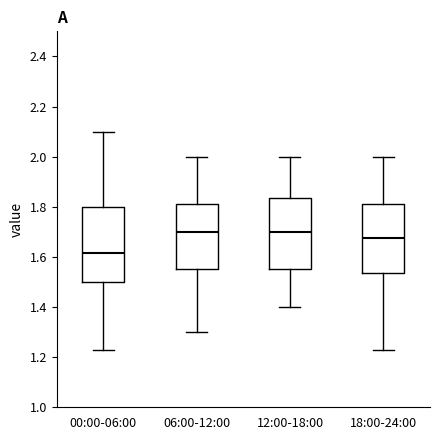

Reading left to right, read every box against the y-axis: the position of its median line, the range the box covers, and the ends of its whiskers. The values are not printed on the chart, so give them approximately, as read against the axis.

00:00-06:00: median 1.62, box 1.50 to 1.80, whiskers 1.24 to 2.10
06:00-12:00: median 1.70, box 1.56 to 1.82, whiskers 1.30 to 2.00
12:00-18:00: median 1.70, box 1.56 to 1.84, whiskers 1.40 to 2.00
18:00-24:00: median 1.68, box 1.54 to 1.82, whiskers 1.24 to 2.00